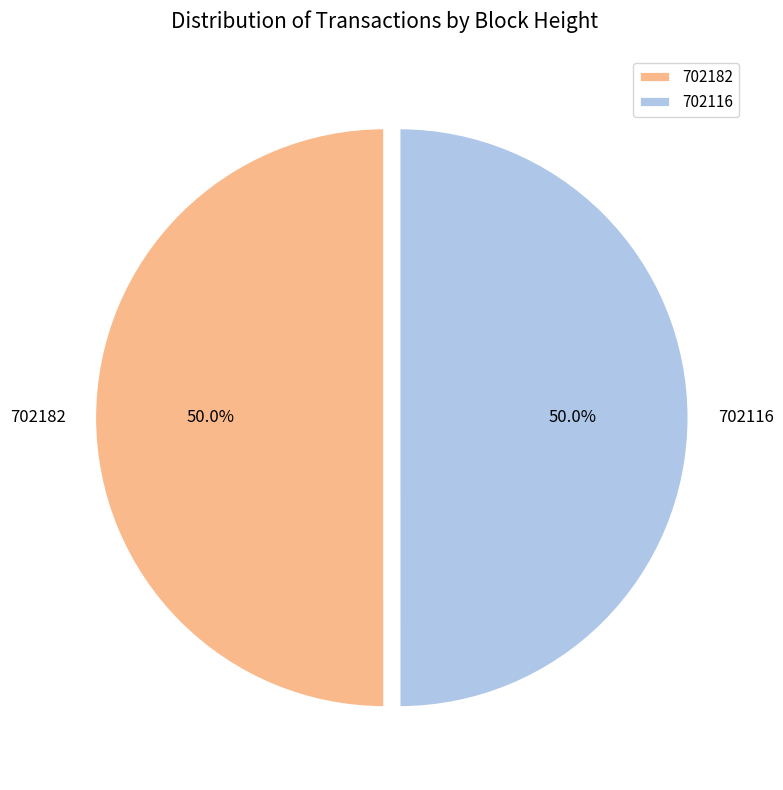

To the nearest percent, what is the average slice percentage?

50%